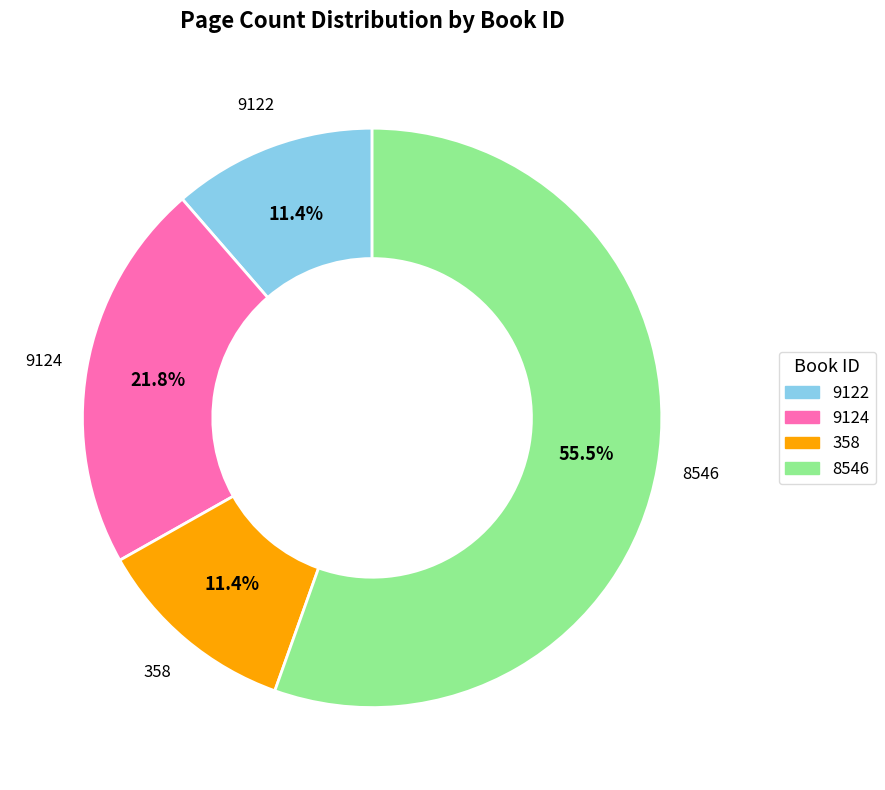

Is it true that 9122 is 3% of the pie?

False